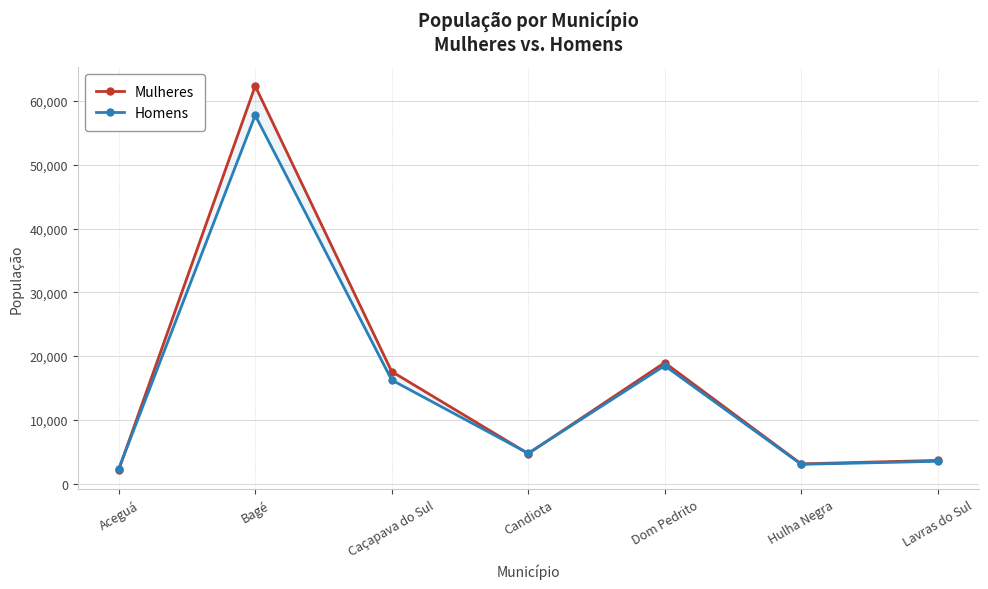

Count the number of categories in the chart.

7